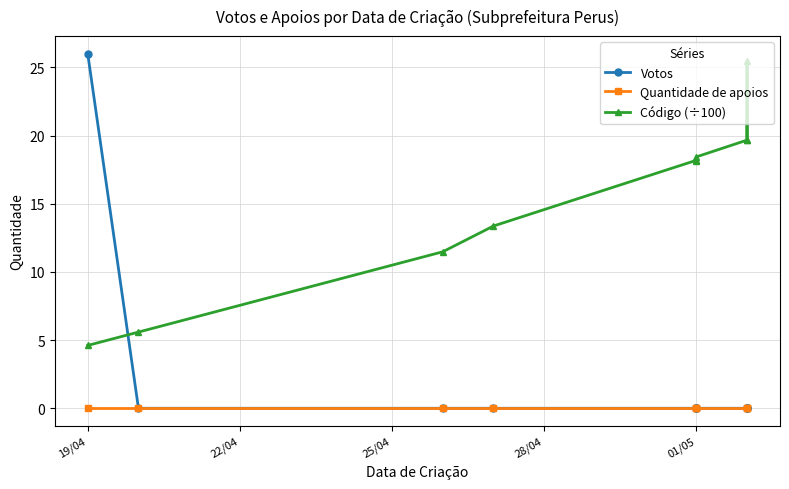

What is the sum of the Código (÷100) values at 25/04 and 6?

29.9